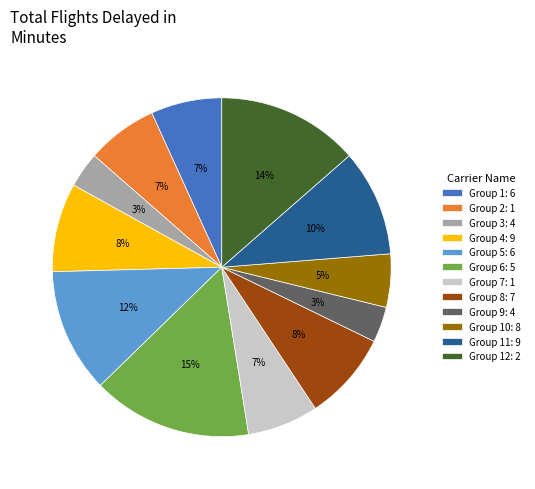

What is the largest slice in the pie chart?

Group 6: 5